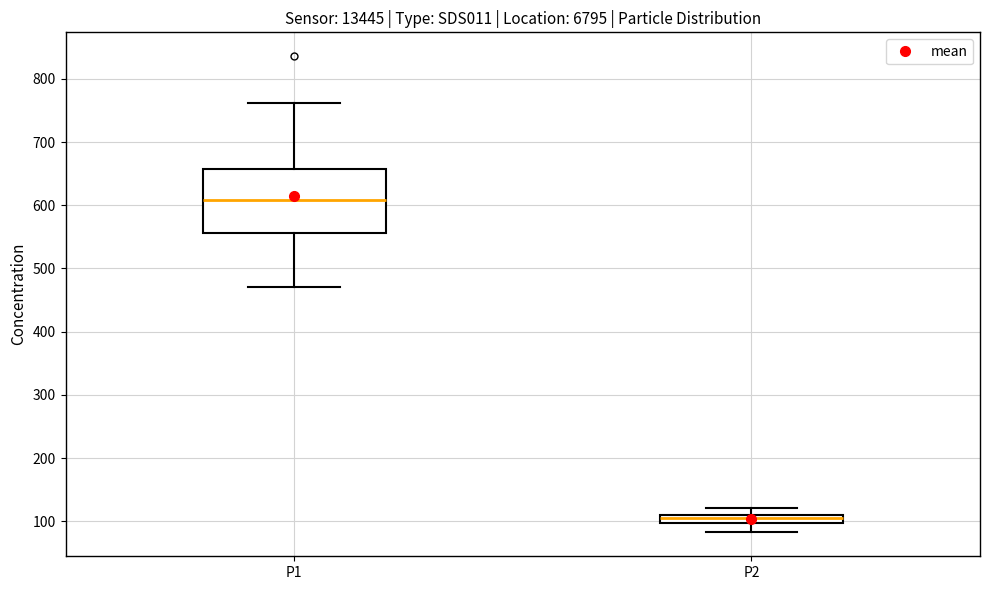

Which box is the tallest, from its lower edge to its upper edge?

P1